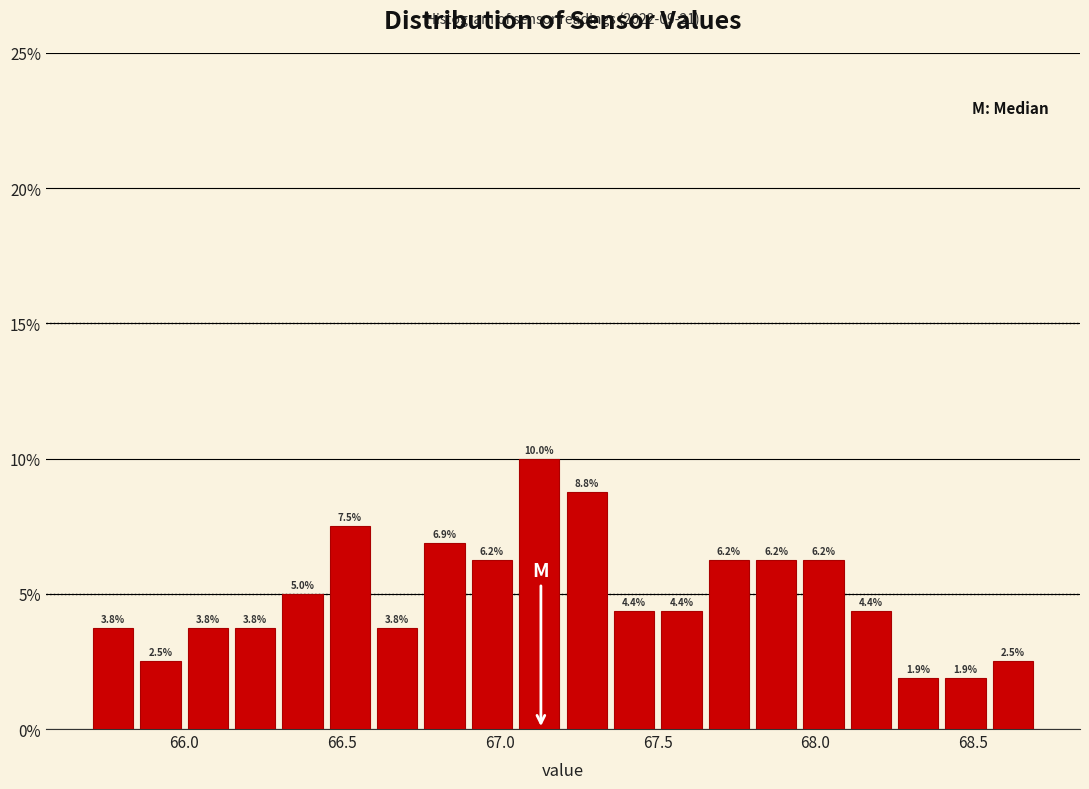

Around what value on the x-axis is the tallest bar? Give the approximate position of its centre, as read against the axis.

67.15